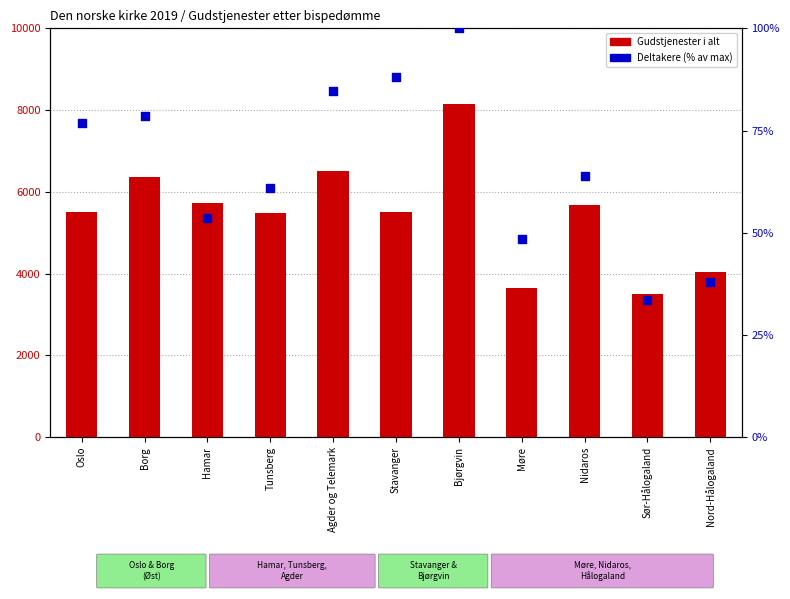

Which series has the largest Y range (max minus min)?

Gudstjenester i alt